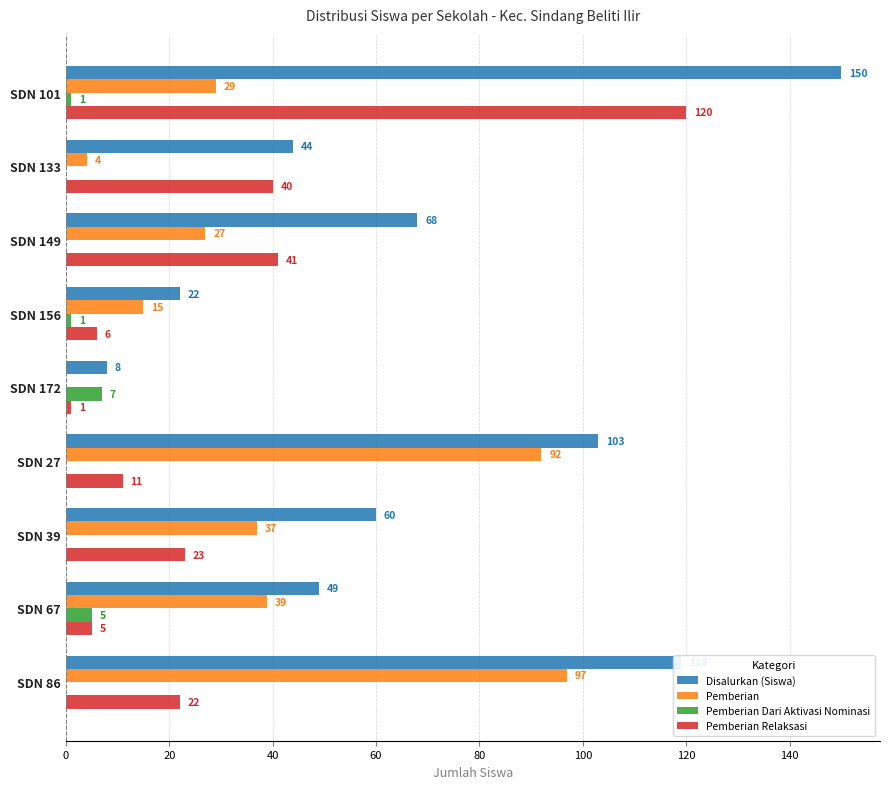

Which series has the largest total across all categories?

Disalurkan (Siswa)